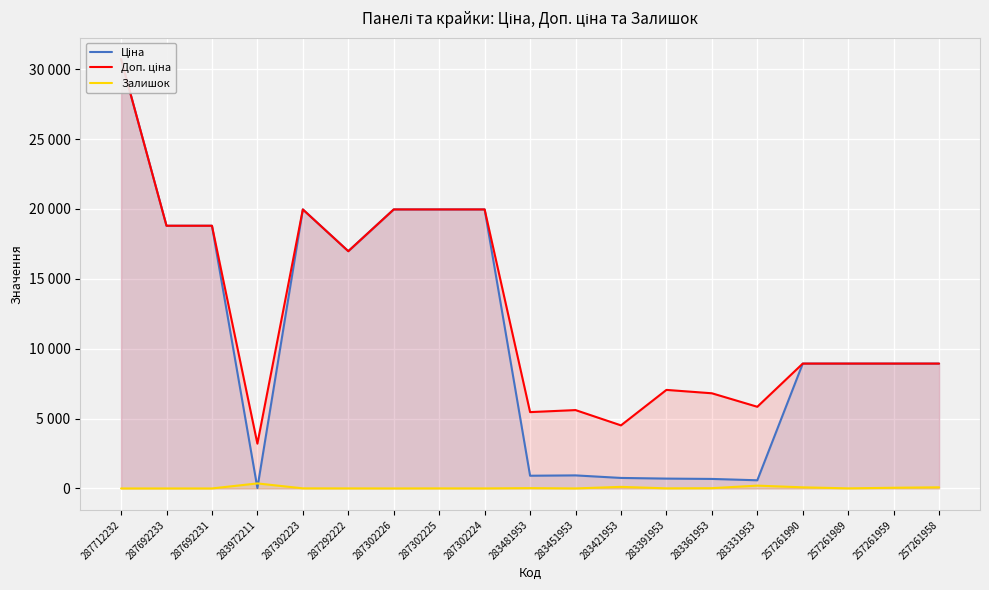

At how many categories does at least one series exceed 4024?

18